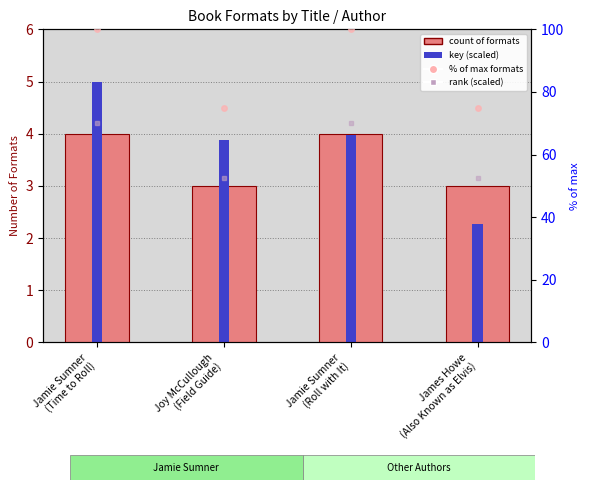

Rank the series at Joy McCullough
(Field Guide) from lowest to highest value.

Number of Formats, key (scaled), rank (scaled), % of max formats